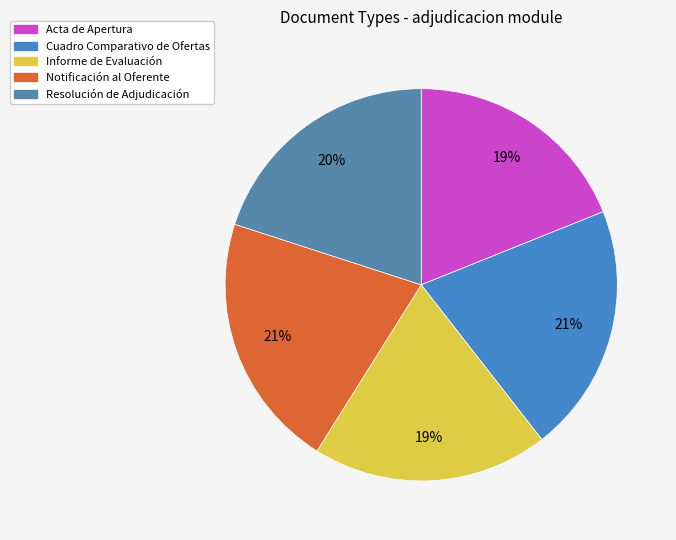

To the nearest percent, what portion does Notificación al Oferente represent?

21%